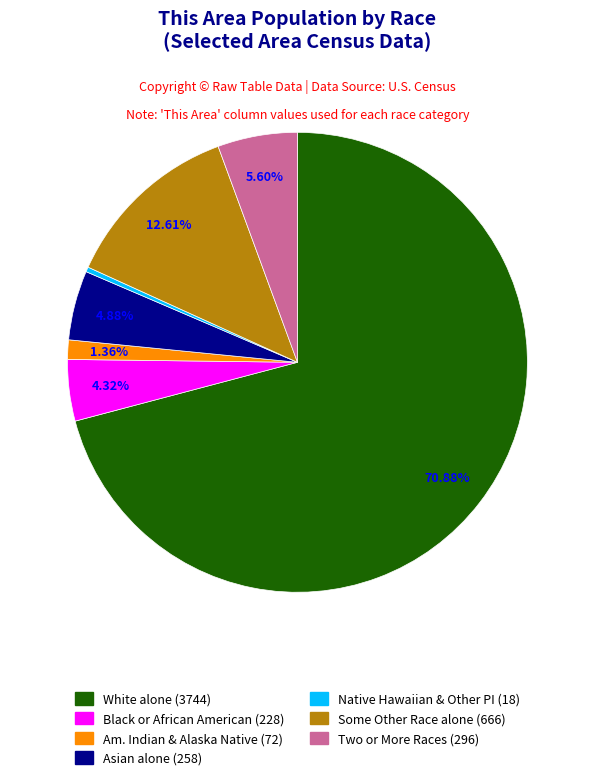

To the nearest percent, what is the combined percentage of Some Other Race alone and Black or African American alone?

17%